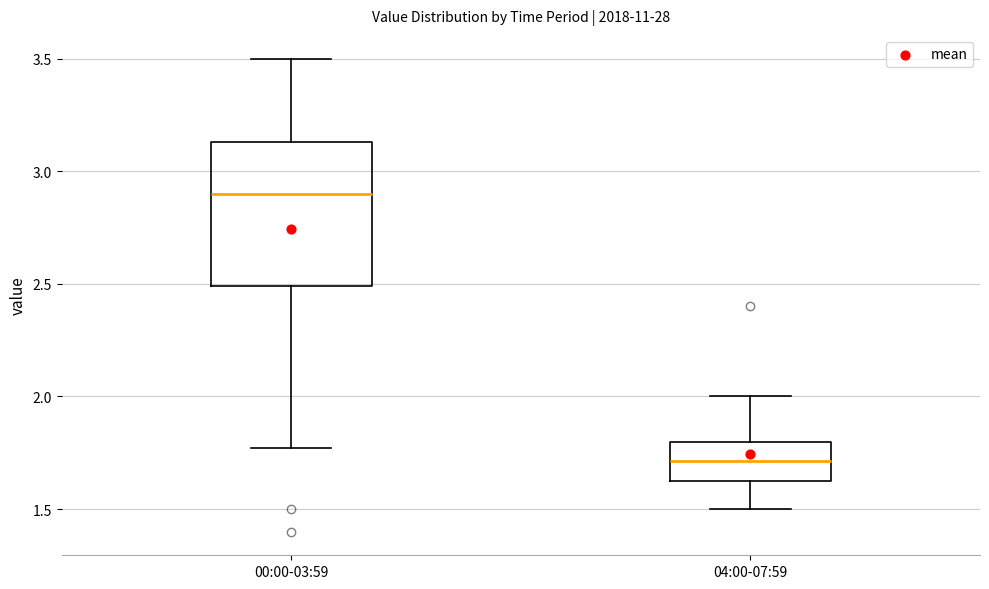

Reading left to right, transcribe this box plot: for each box, give where its median line is, the range the box spans, and where its two whiskers end, as read against the y-axis. The values are not printed on the chart, so give them approximately, as read against the axis.

00:00-03:59: median 2.90, box 2.50 to 3.15, whiskers 1.75 to 3.50
04:00-07:59: median 1.70, box 1.60 to 1.80, whiskers 1.50 to 2.00